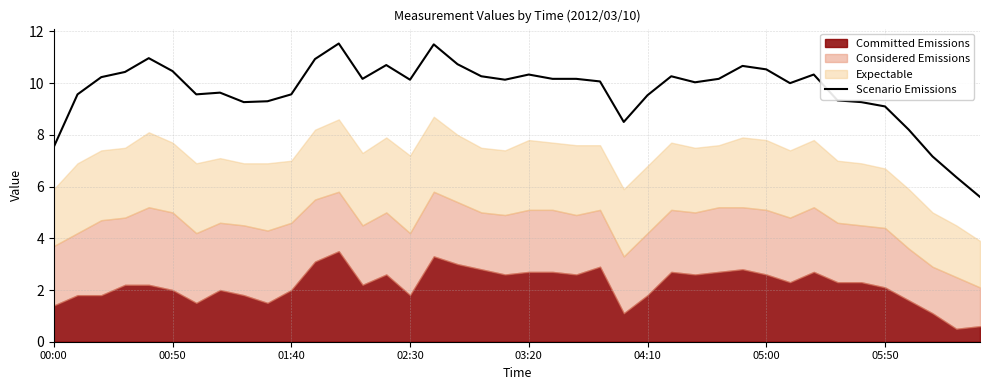

Which has a higher value, 39 or 32?

32